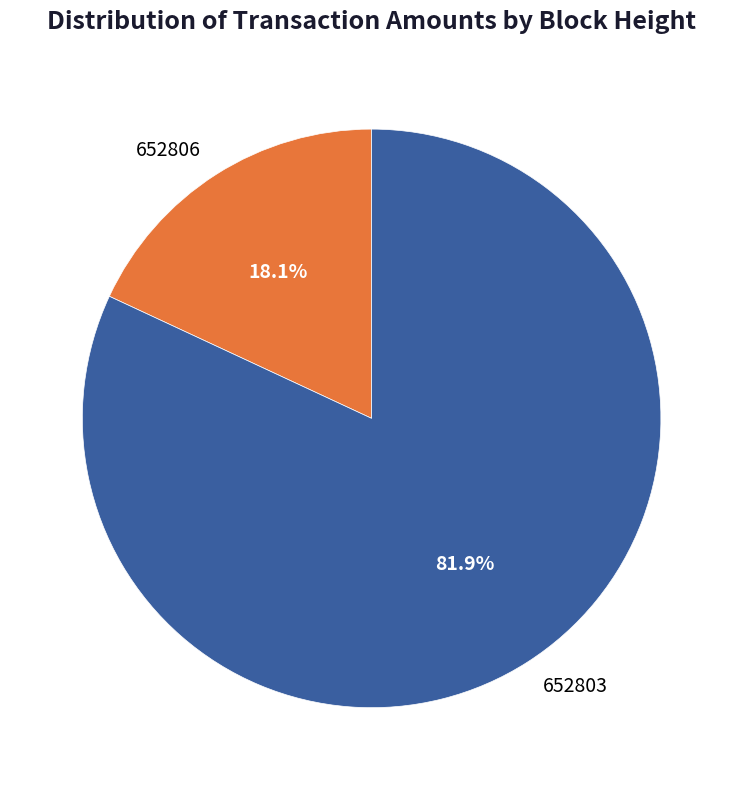

Count the number of slices in the pie.

2